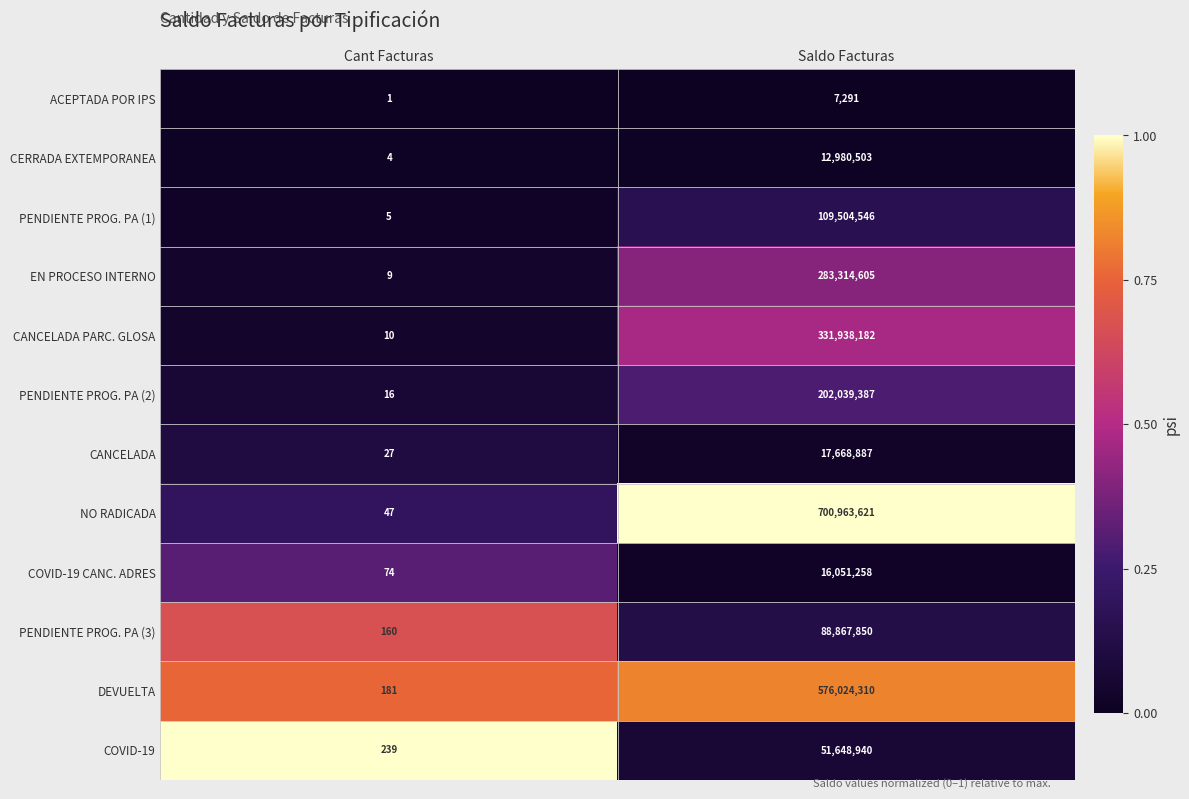

What is the total value across all series at Saldo Facturas?

2391009380